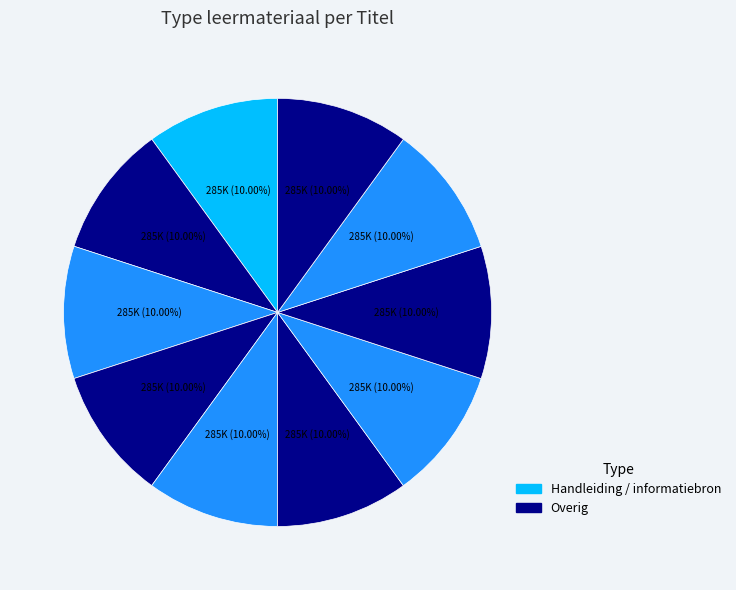

To the nearest percent, what is the average slice percentage?

10%